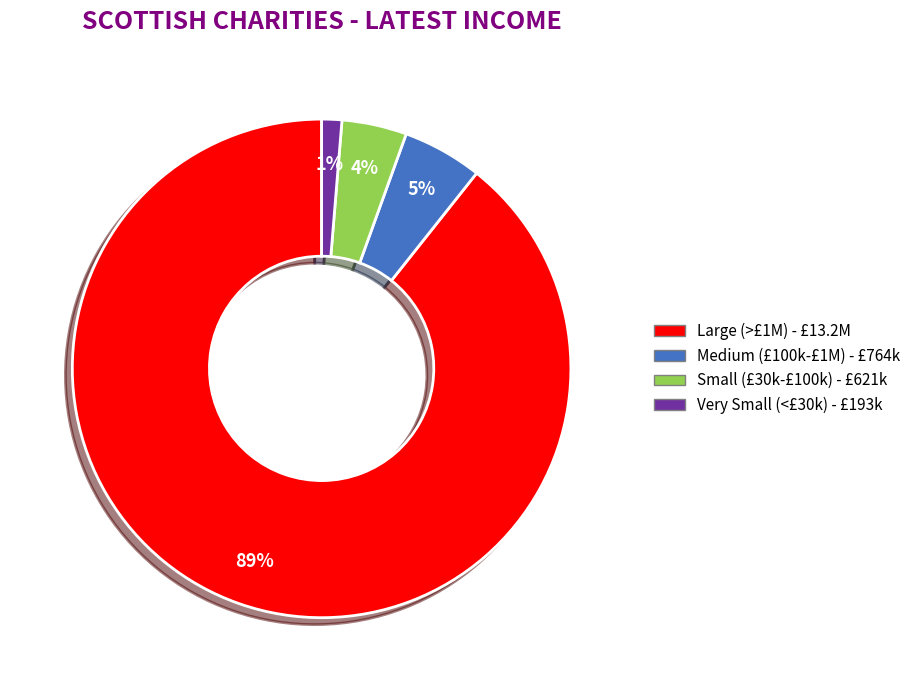

Is there a majority slice in this chart?

Yes